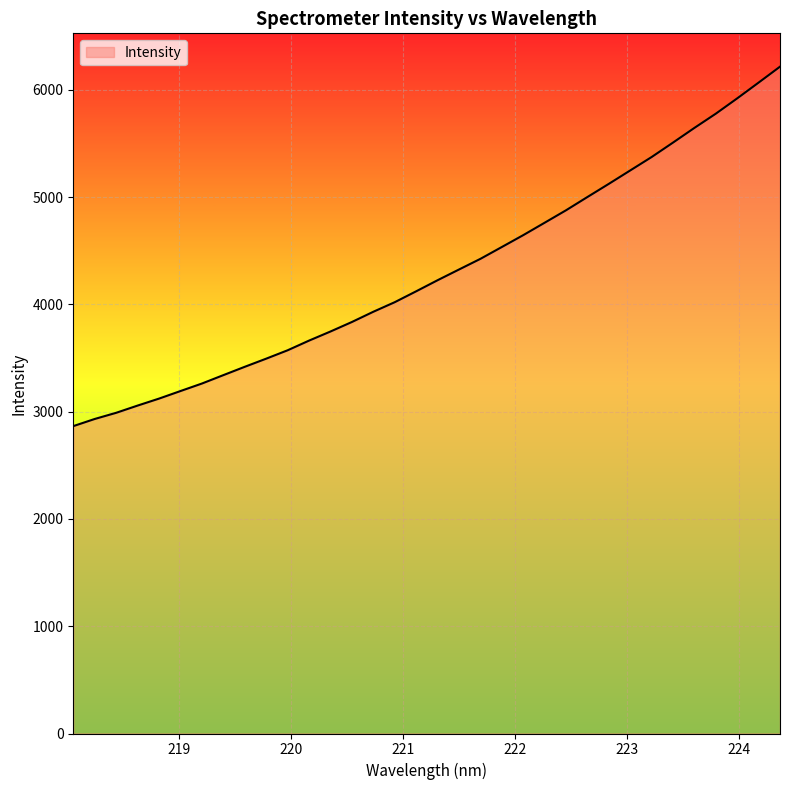

What is the smallest value displayed?

2865.5